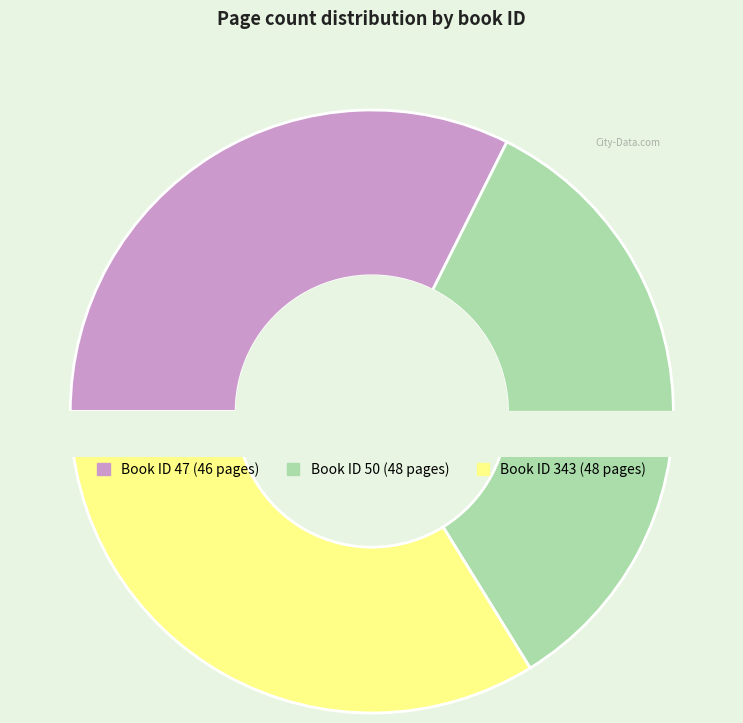

To the nearest percent, what percentage of the pie is 50?

34%